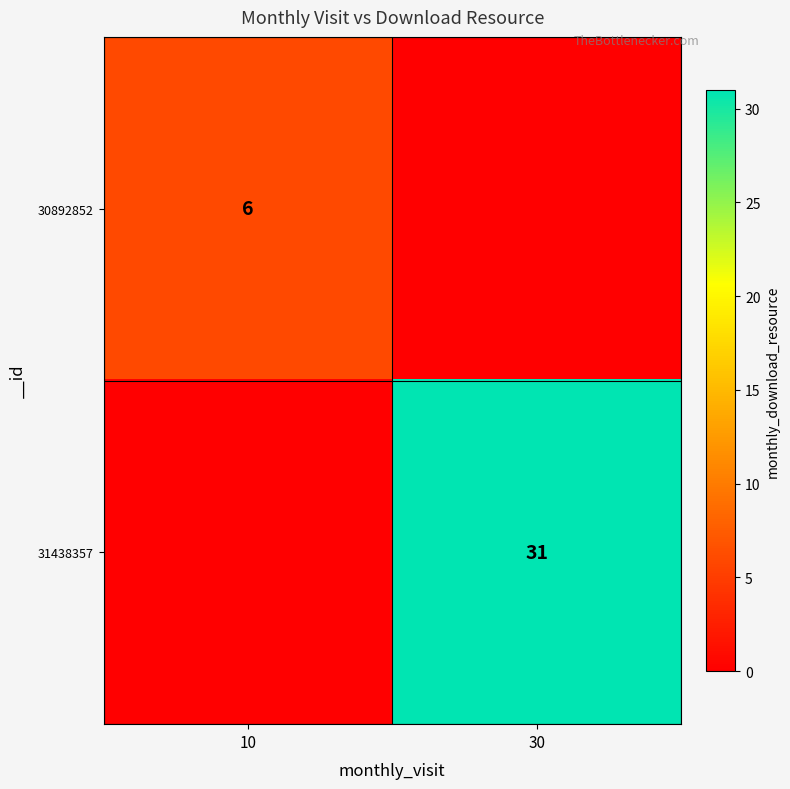

The value of 31438357 at 30 is 31. True or false?

True